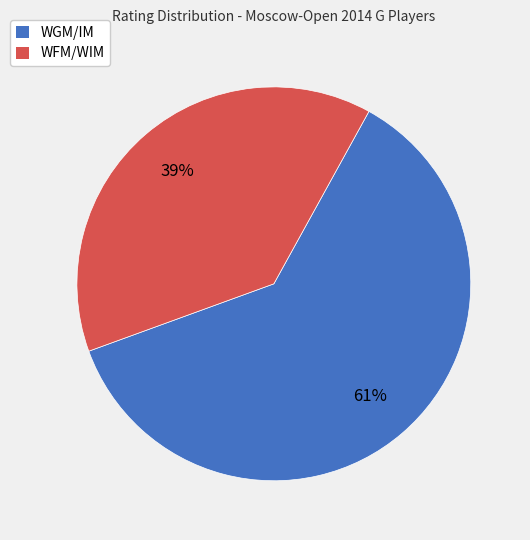

Is there any slice that represents more than half of the pie?

Yes